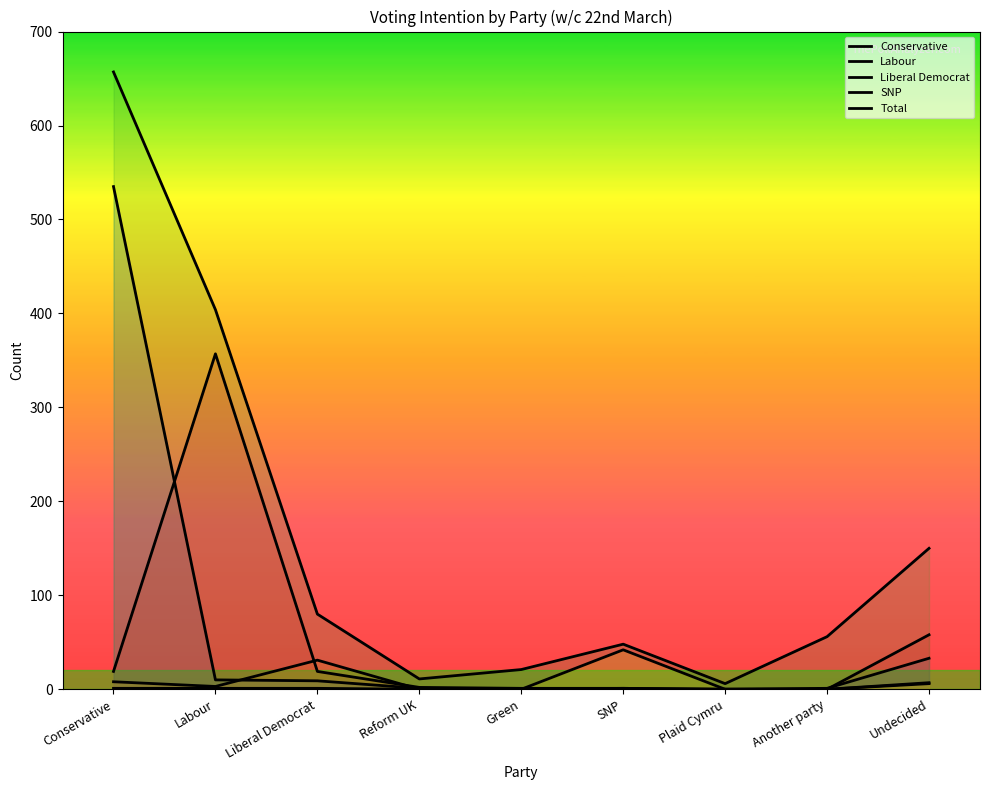

Which series has the largest total across all categories?

Total